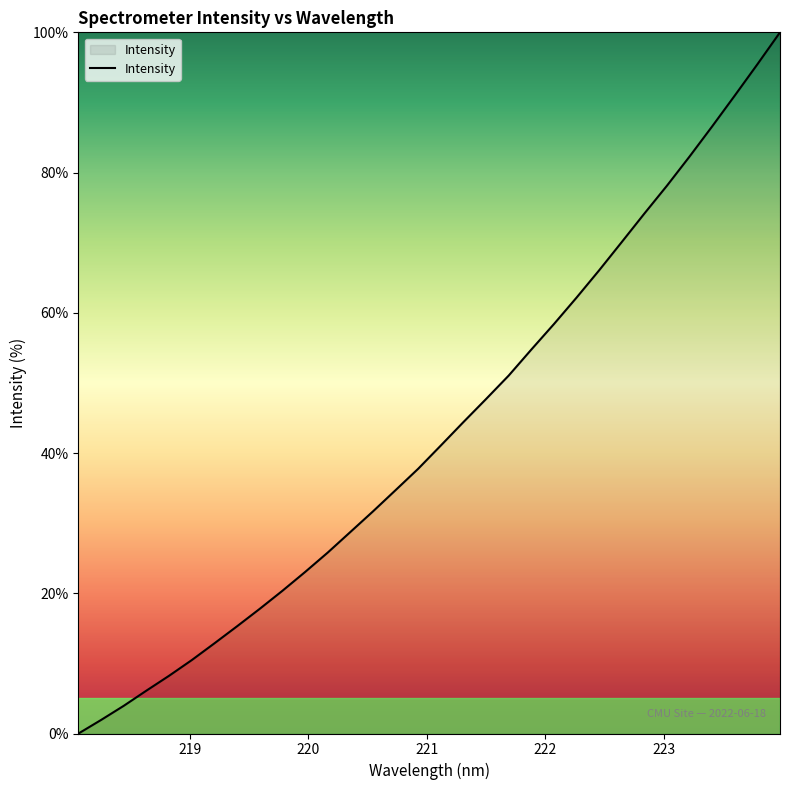

What is the difference between the maximum and minimum values?

100.0